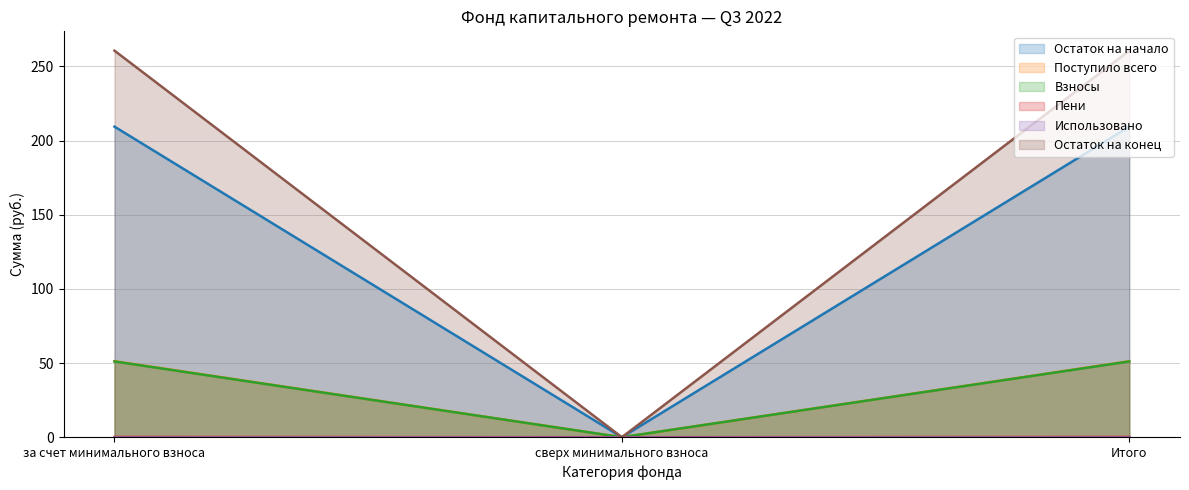

At how many categories does at least one series exceed 56?

2